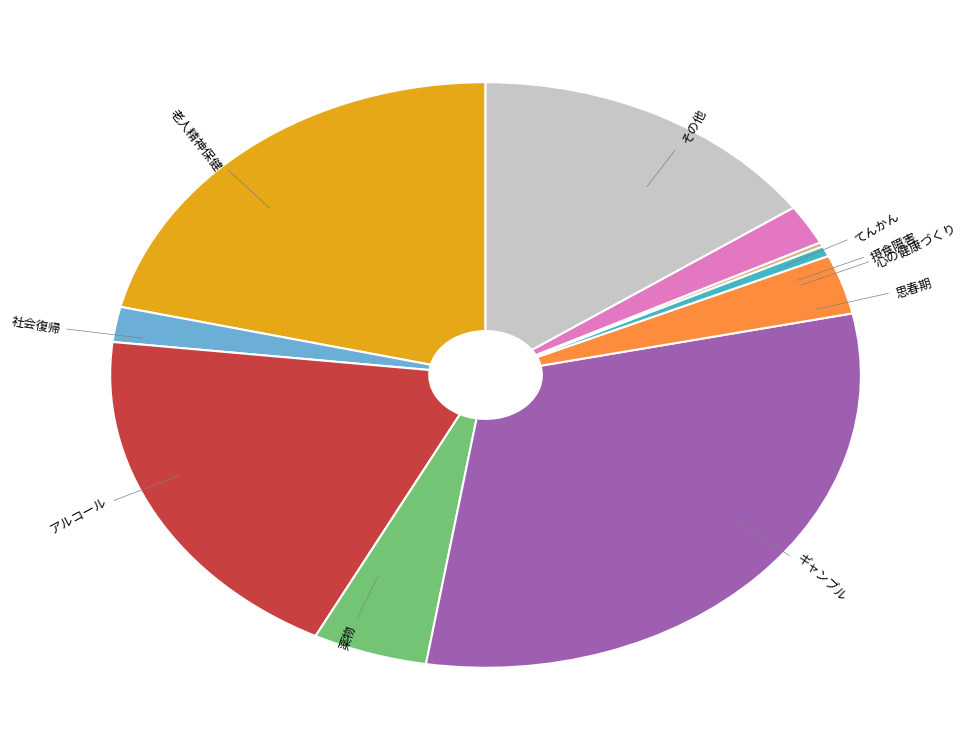

The 思春期 slice represents 17% of the pie. True or false?

False